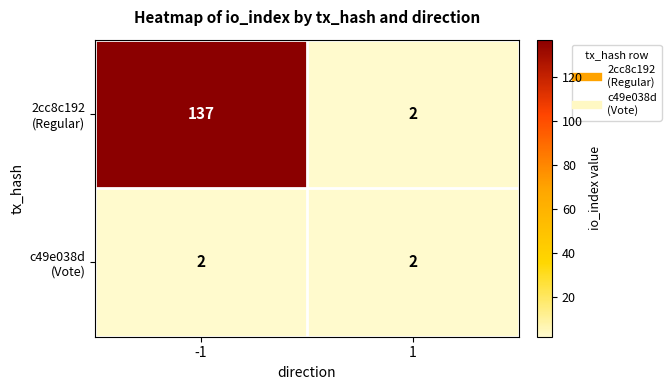

What is the total value across all series at -1?

139